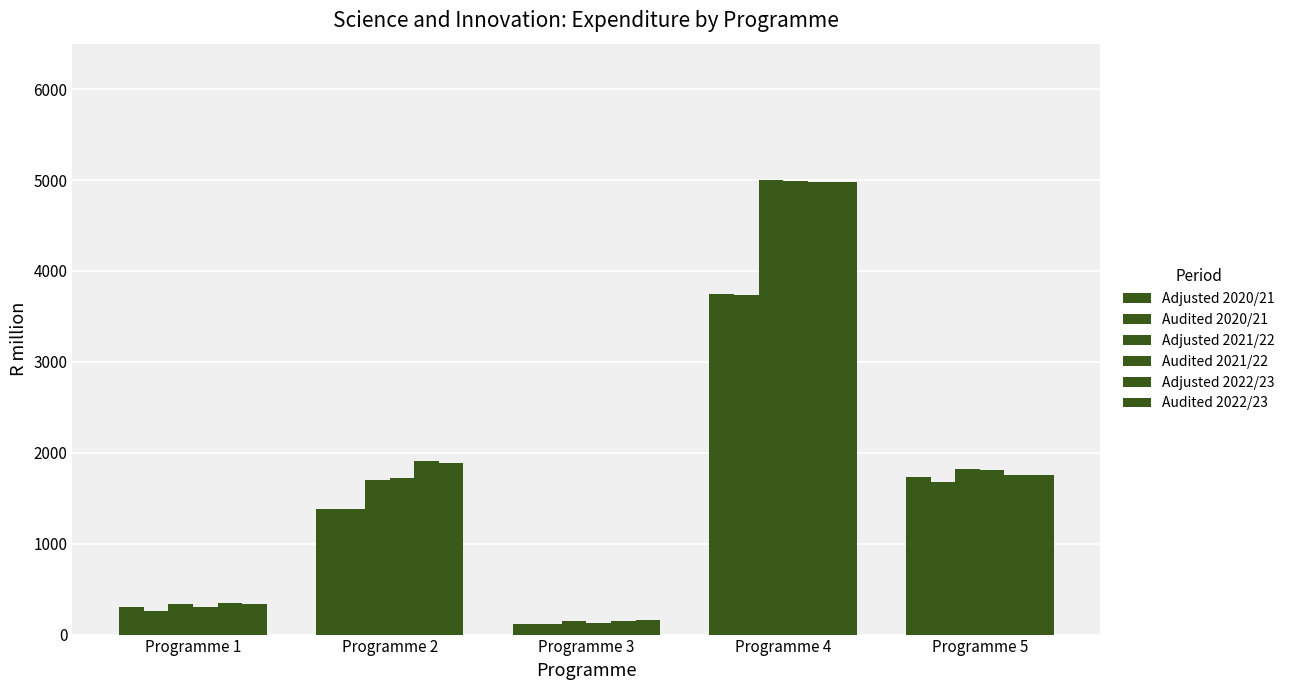

At Programme 3, list the series in order from smallest to largest.

Audited 2020/21, Adjusted 2020/21, Audited 2021/22, Adjusted 2021/22, Adjusted 2022/23, Audited 2022/23